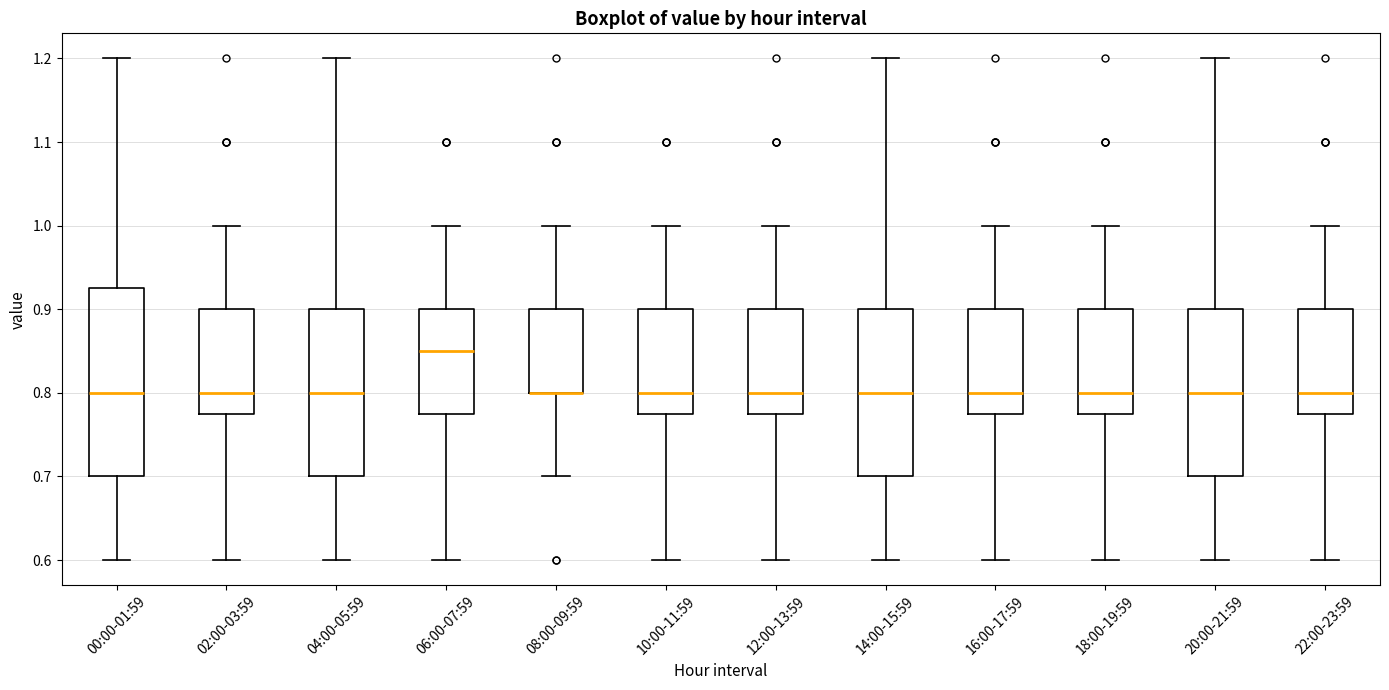

Comparing the boxes themselves (not the whiskers), which one is the tallest?

00:00-01:59